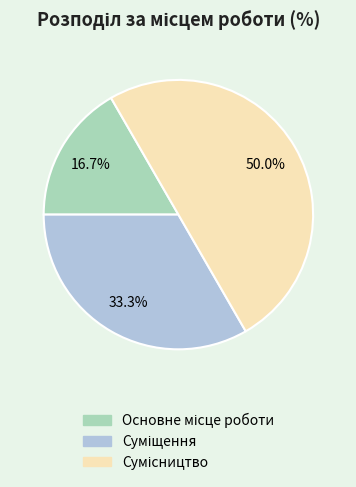

Is the sum of Суміщення and Основне місце роботи greater than half?

No